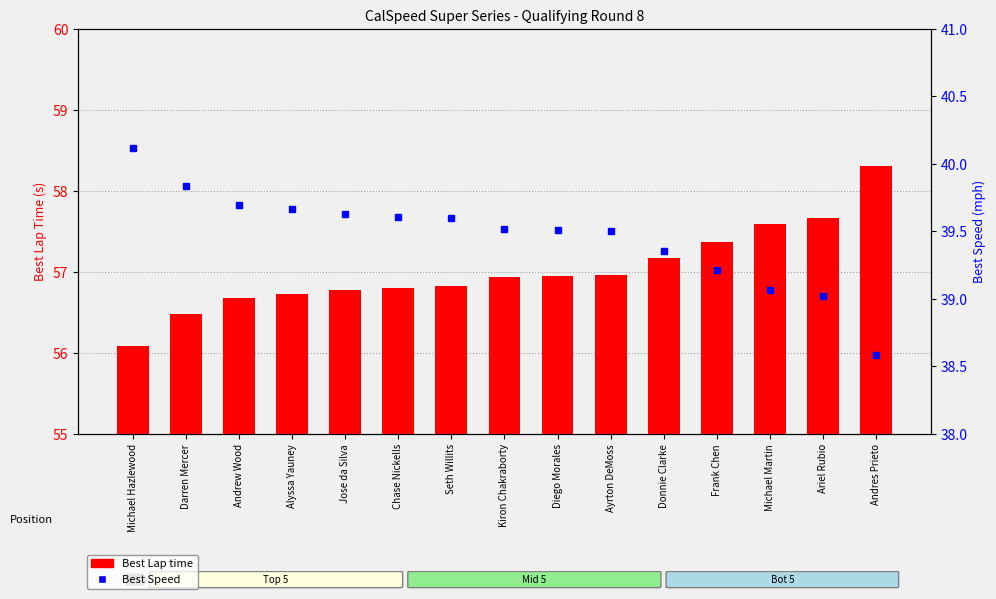

What is the label of the 11th bar from the left?

Donnie Clarke